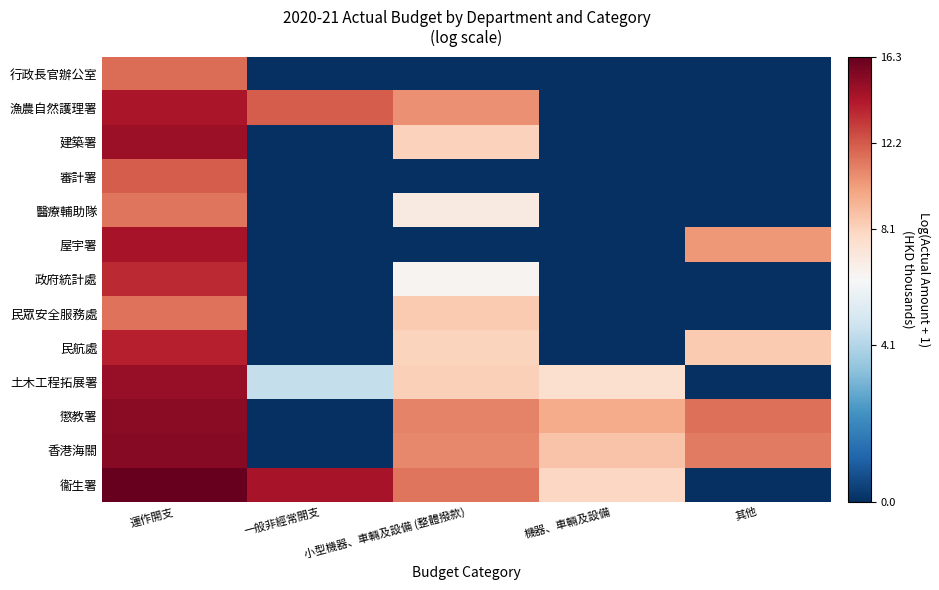

Rank the series at 小型機器、車輛及設備 (整體撥款) from highest to lowest value.

衞生署, 懲教署, 香港海關, 漁農自然護理署, 民眾安全服務處, 土木工程拓展署, 建築署, 民航處, 醫療輔助隊, 政府統計處, 行政長官辦公室, 審計署, 屋宇署